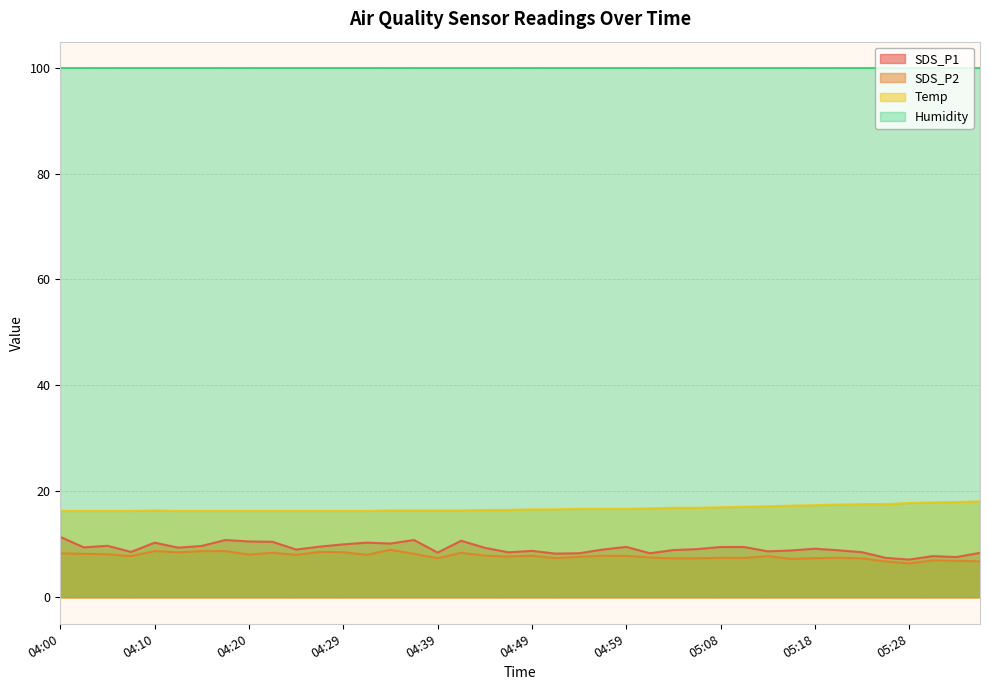

In SDS_P1, how many points are higher than both neighbors (excluding endpoints)?

10